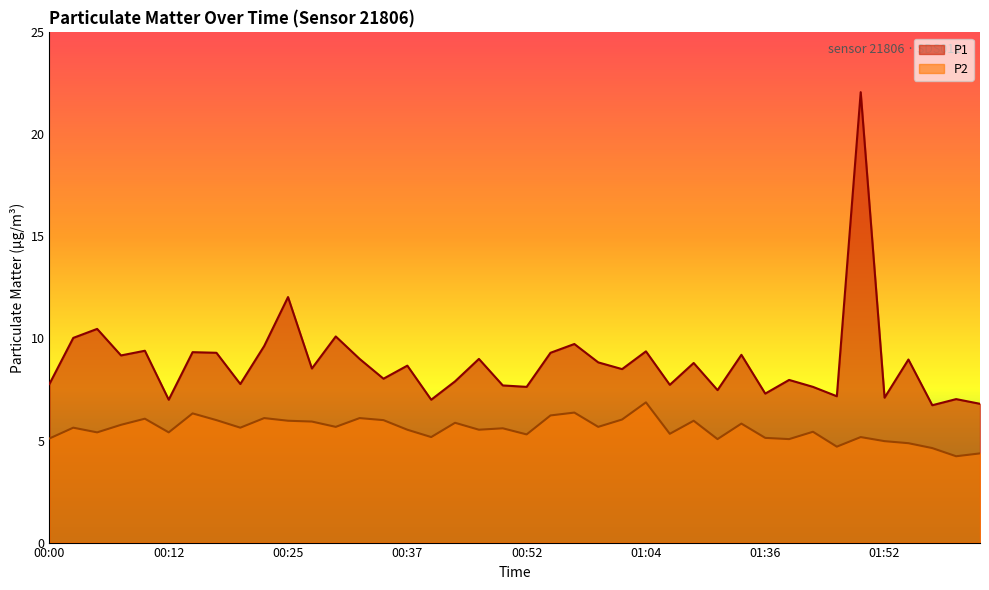

Where is the first local maximum for P1?

00:05